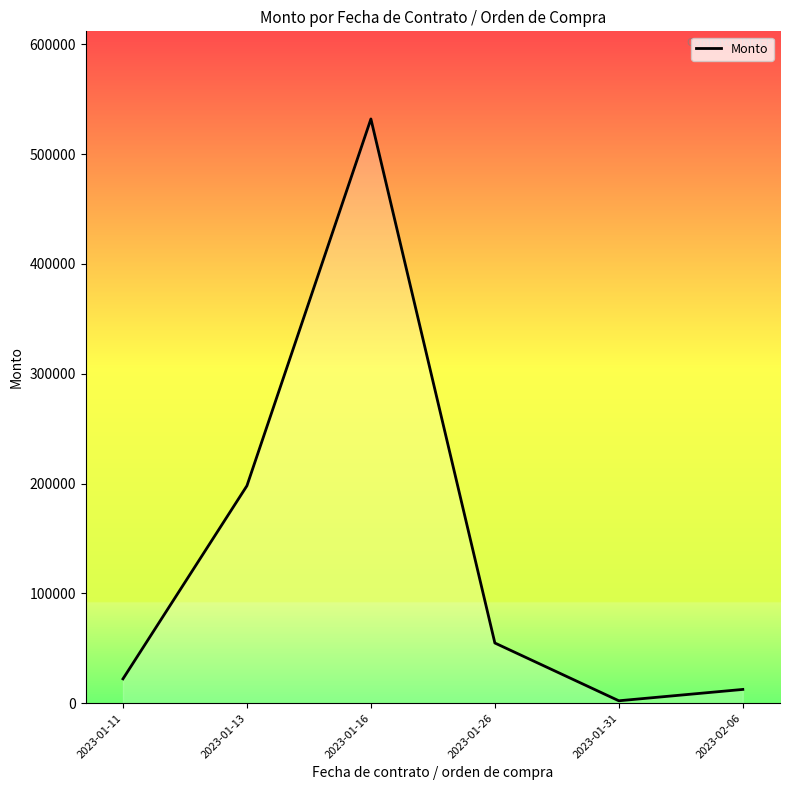

Rank the categories by value from highest to lowest.

2023-01-16, 2023-01-13, 2023-01-26, 2023-01-11, 2023-02-06, 2023-01-31